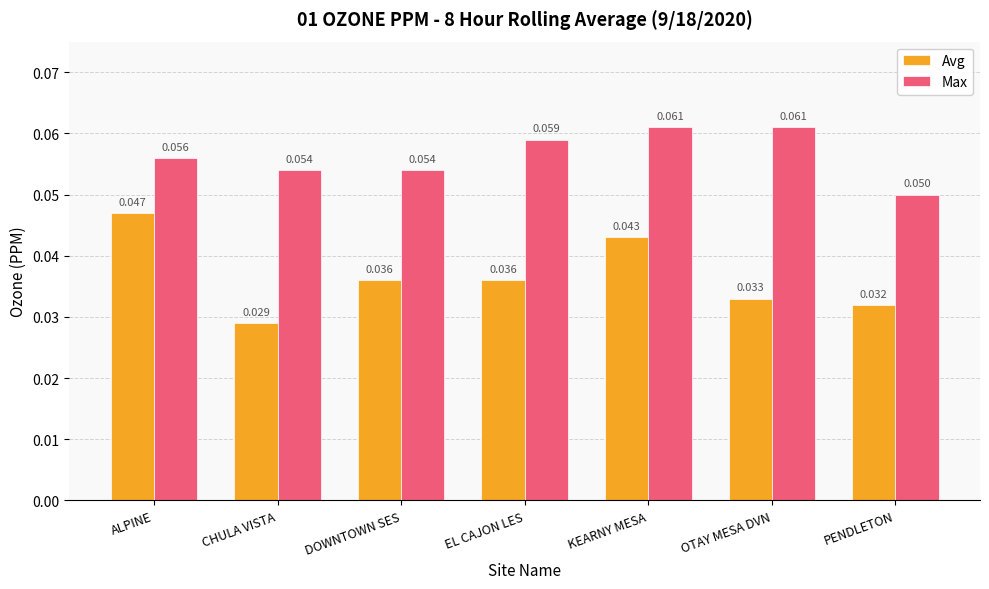

Which category has the highest value in the Avg series?

ALPINE